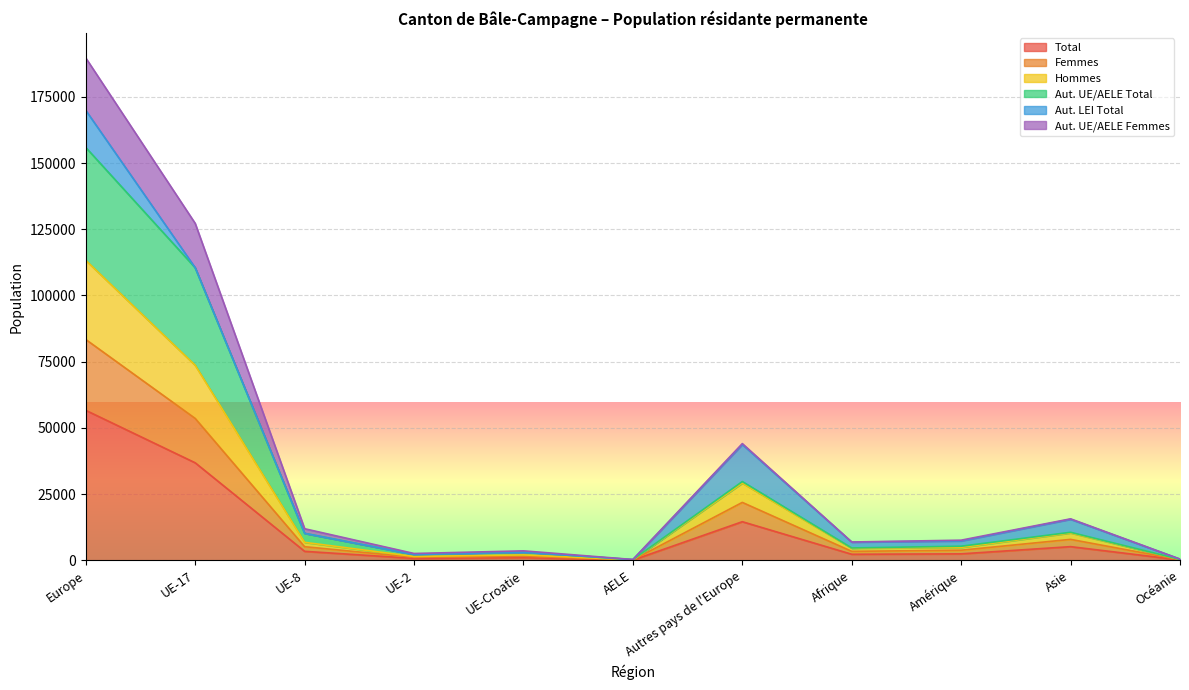

Does the chart display data point markers on the line(s)?

No